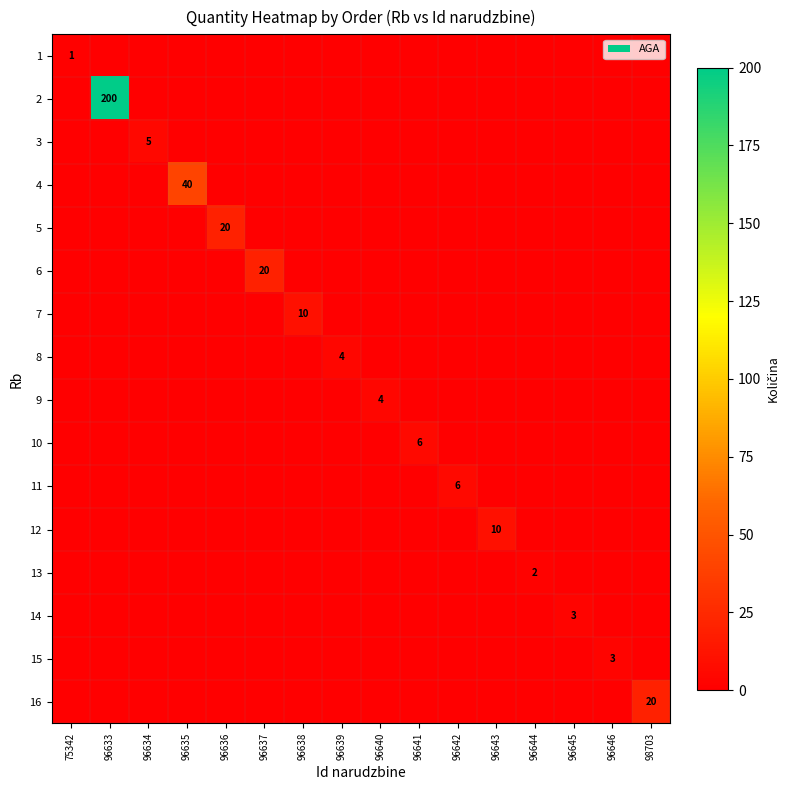

The value of 14 at 96646 is 0. True or false?

True